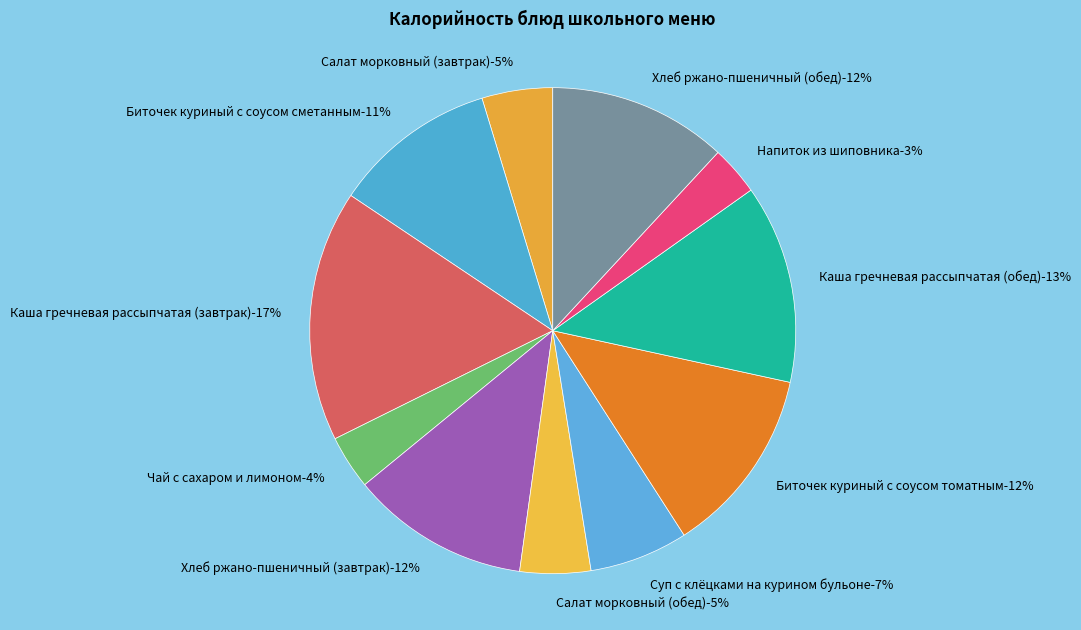

How many slices are in this pie chart?

11